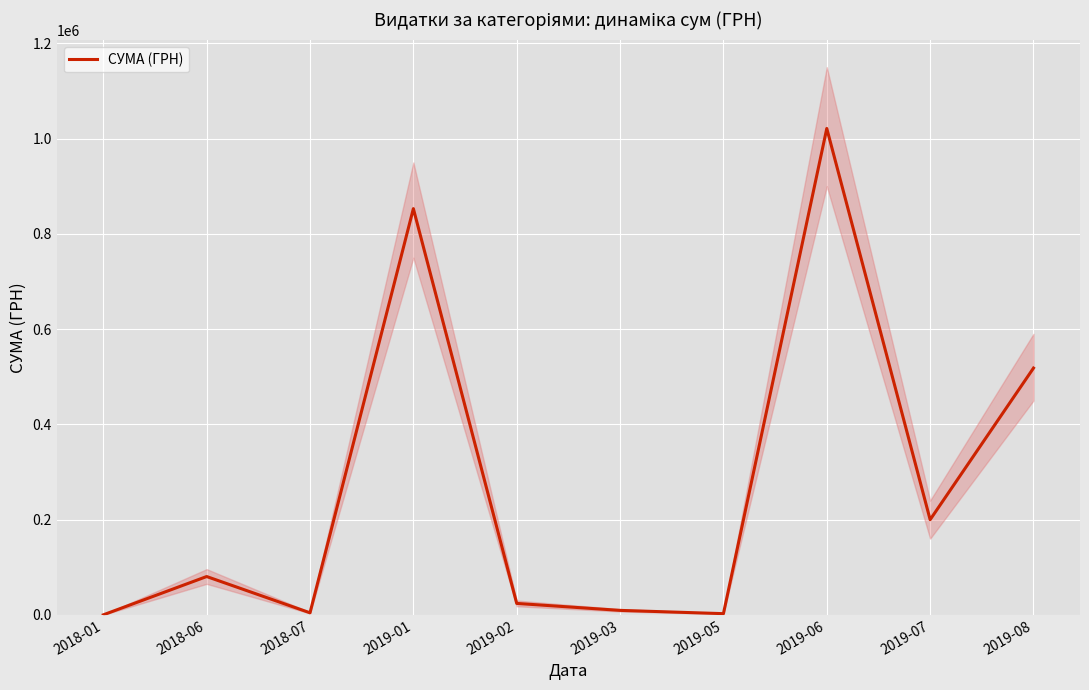

How many values are below 80420?

5